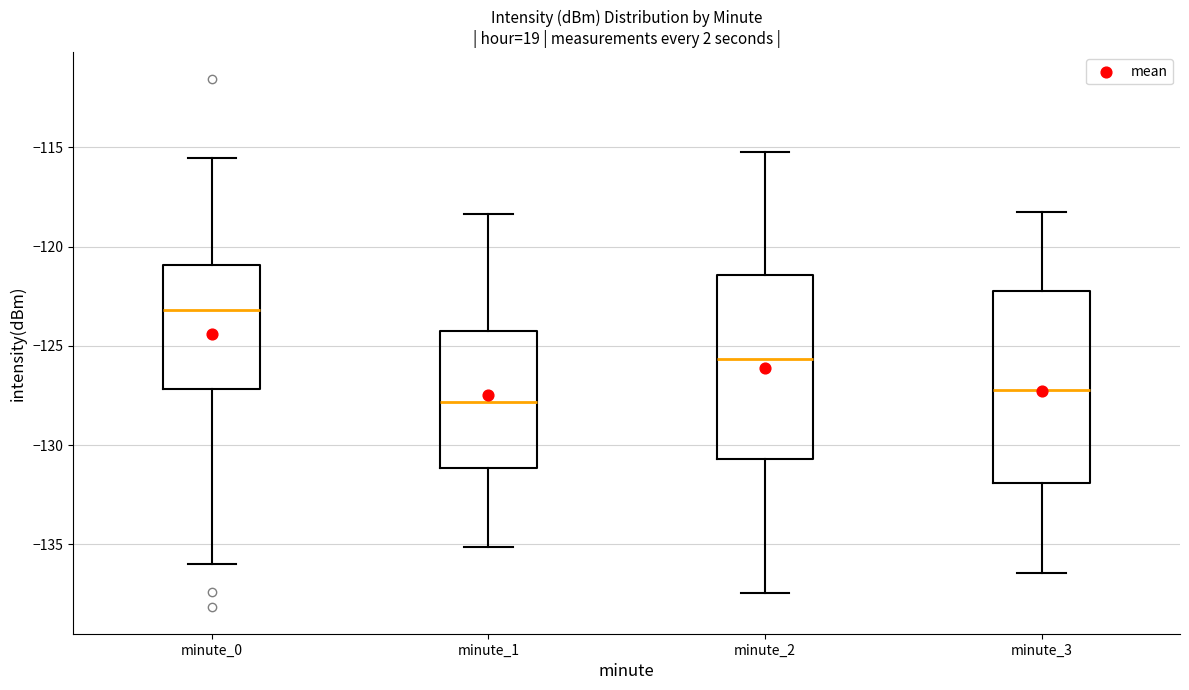

Which box has the highest median line?

minute_0